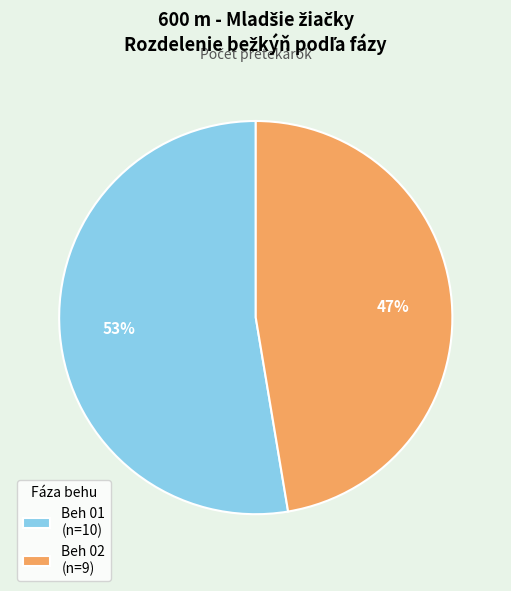

Which slice is the smallest?

Beh 02